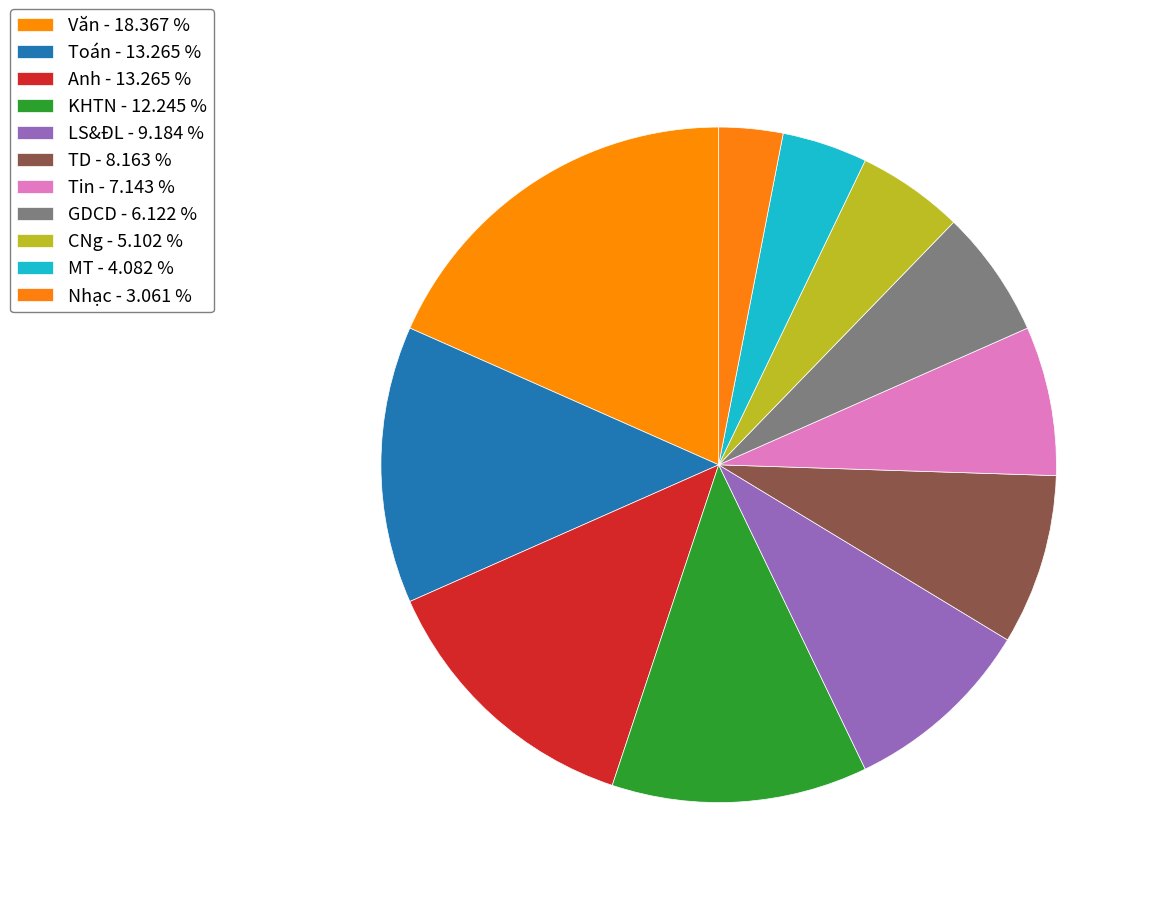

Which category has the smallest portion of the pie?

Nhạc